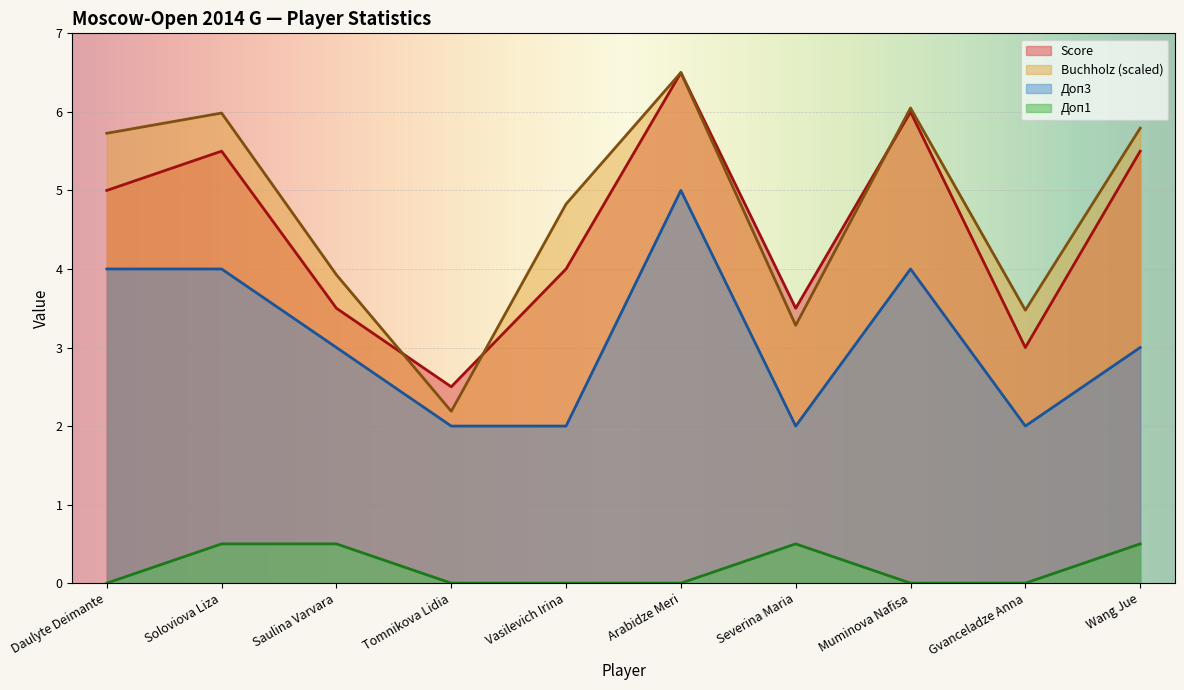

True or false: Buchholz and Doп1 intersect in this chart.

False